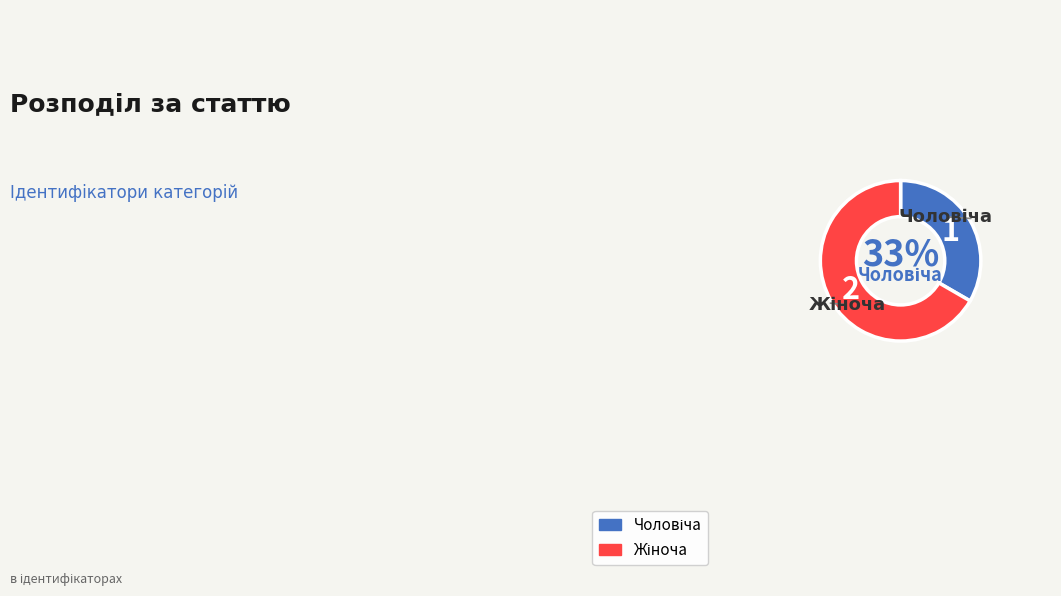

Is there any slice that represents more than half of the pie?

Yes